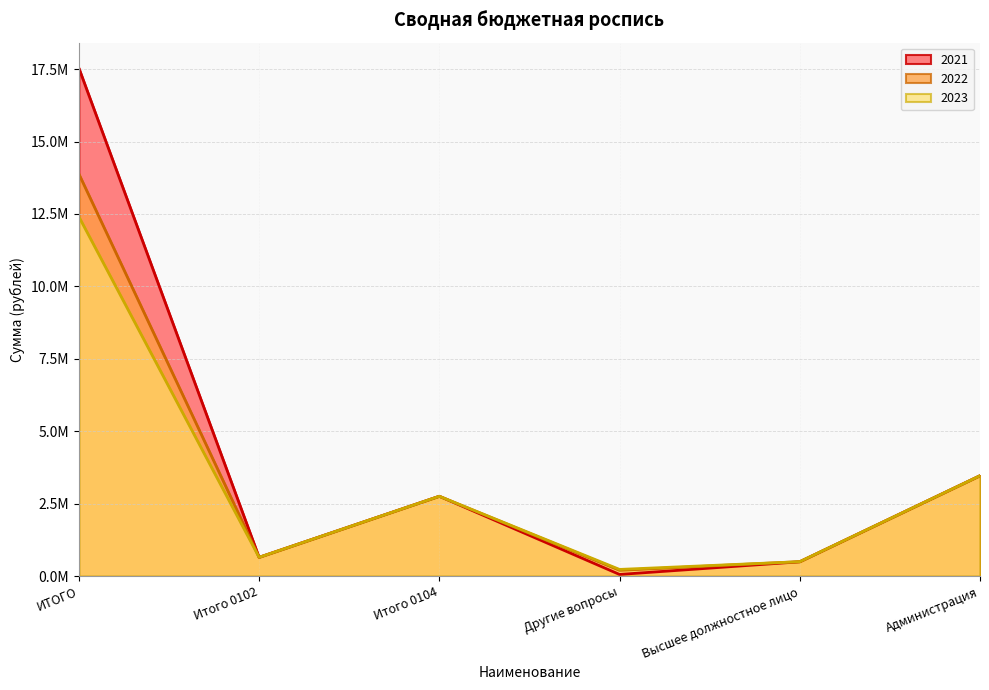

How many values in the 2023 series exceed 2757379?

2